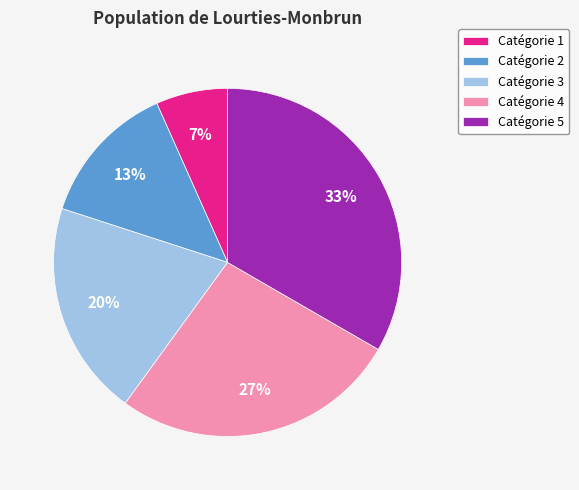

What is the largest slice in the pie chart?

Catégorie 5